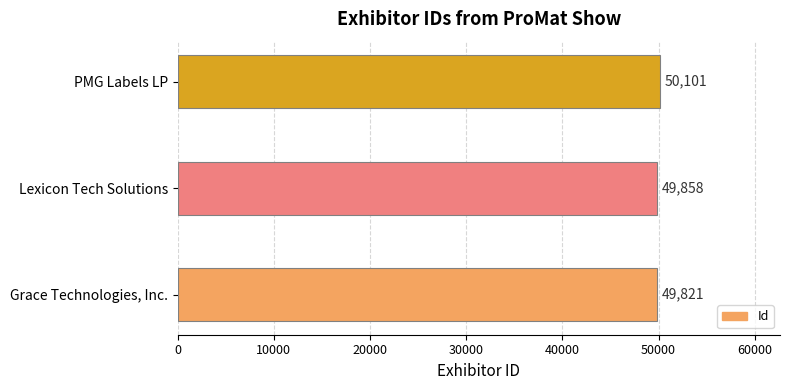

What is the difference between the values at PMG Labels LP and Lexicon Tech Solutions?

243